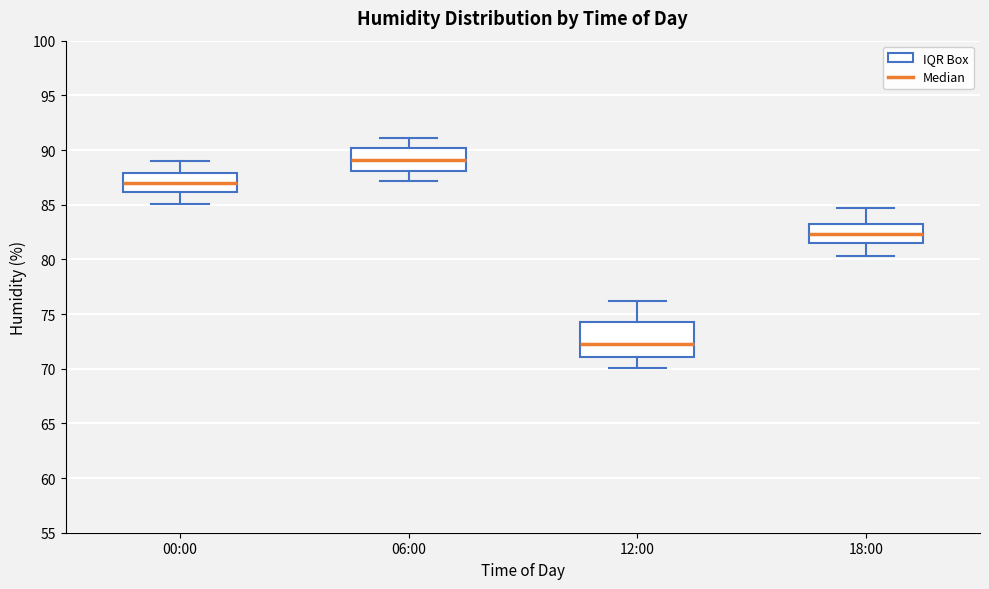

Where does the upper whisker of the box for 12:00 end on the y-axis? The values are not printed on the chart, so give them approximately, as read against the axis.

76.0